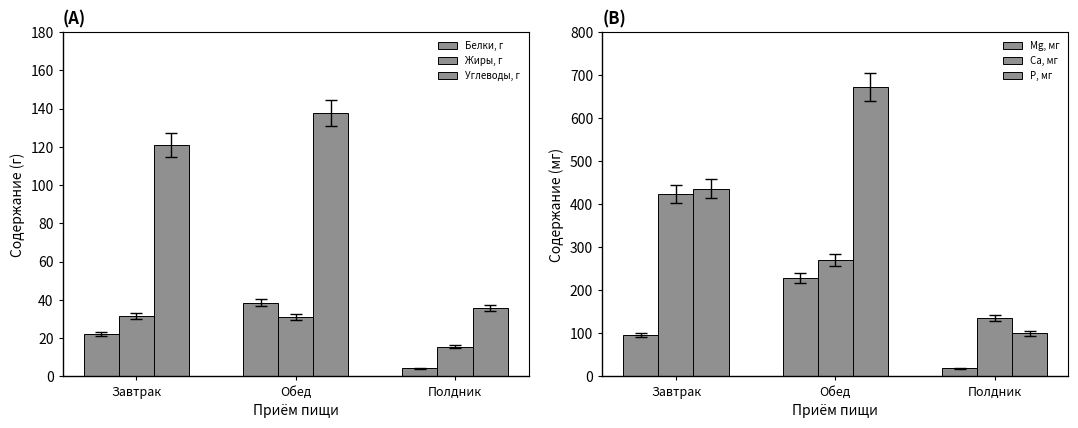

What is the smallest value displayed?

4.3